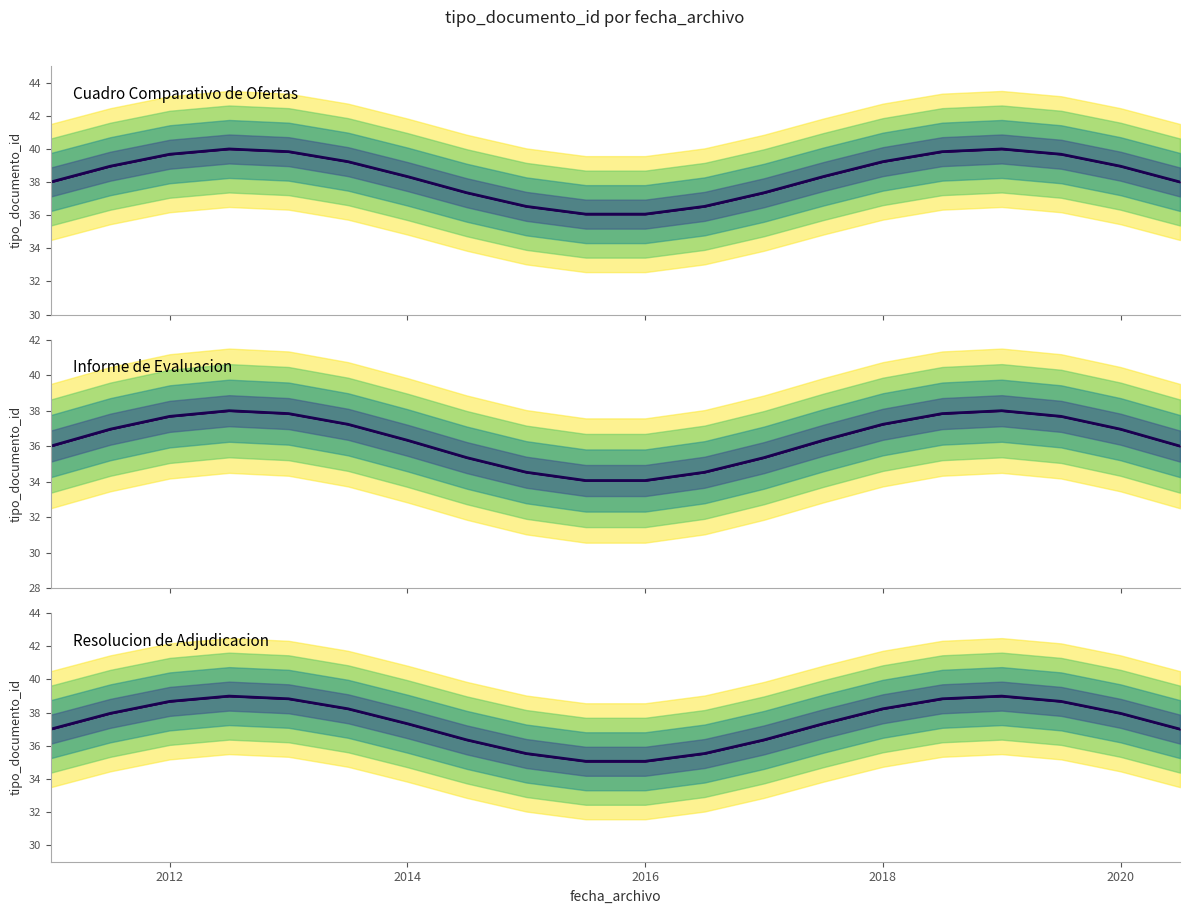

Count the number of data series in this chart.

3